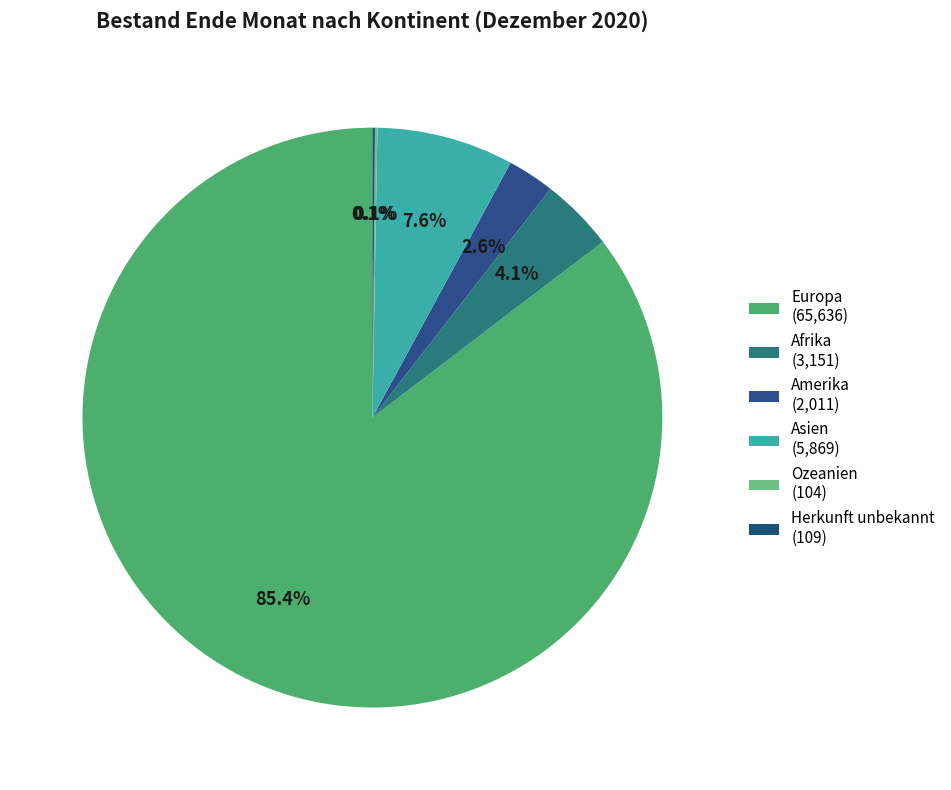

To the nearest percent, what is the difference between the largest and smallest slice percentages?

85%